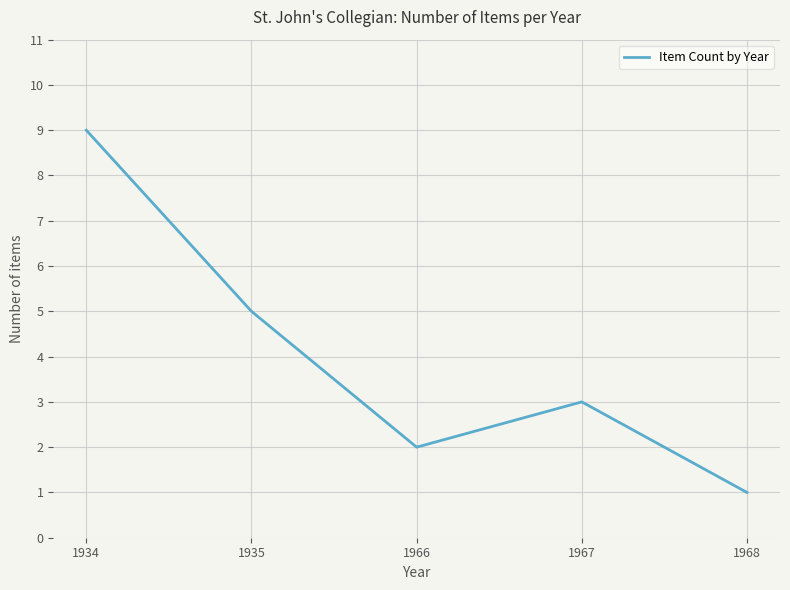

At which label does the data first exceed 3?

1934